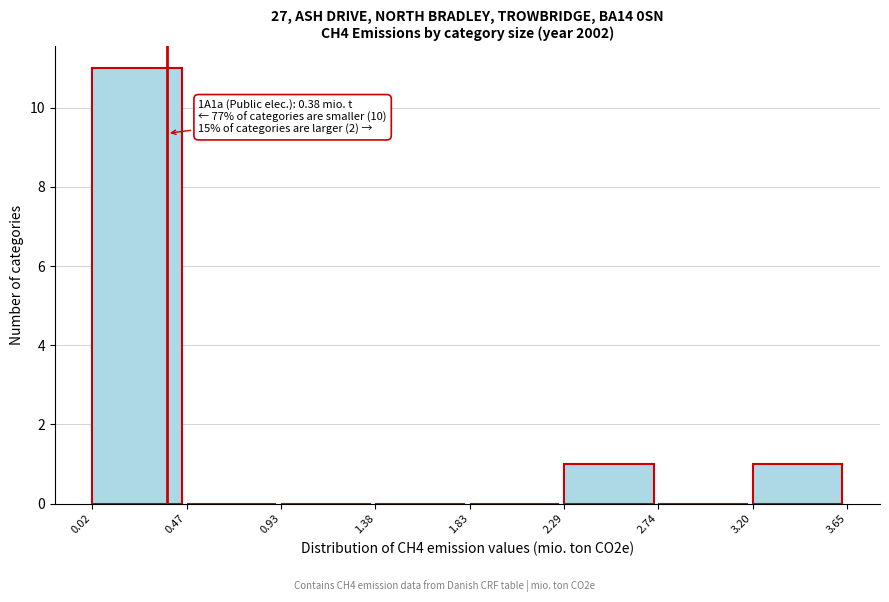

Which range on the x-axis has the tallest bar?

0.02 to 0.47